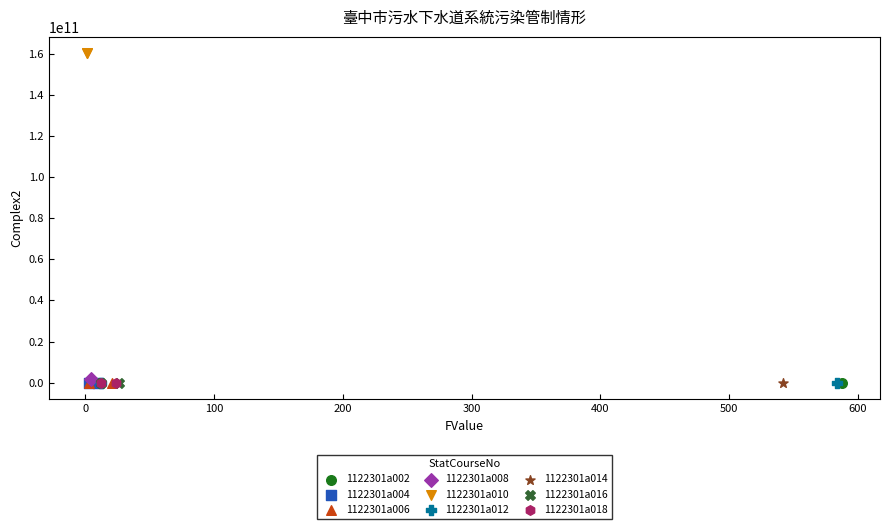

What are all the series names shown in the legend?

1122301a002, 1122301a004, 1122301a006, 1122301a008, 1122301a010, 1122301a012, 1122301a014, 1122301a016, 1122301a018